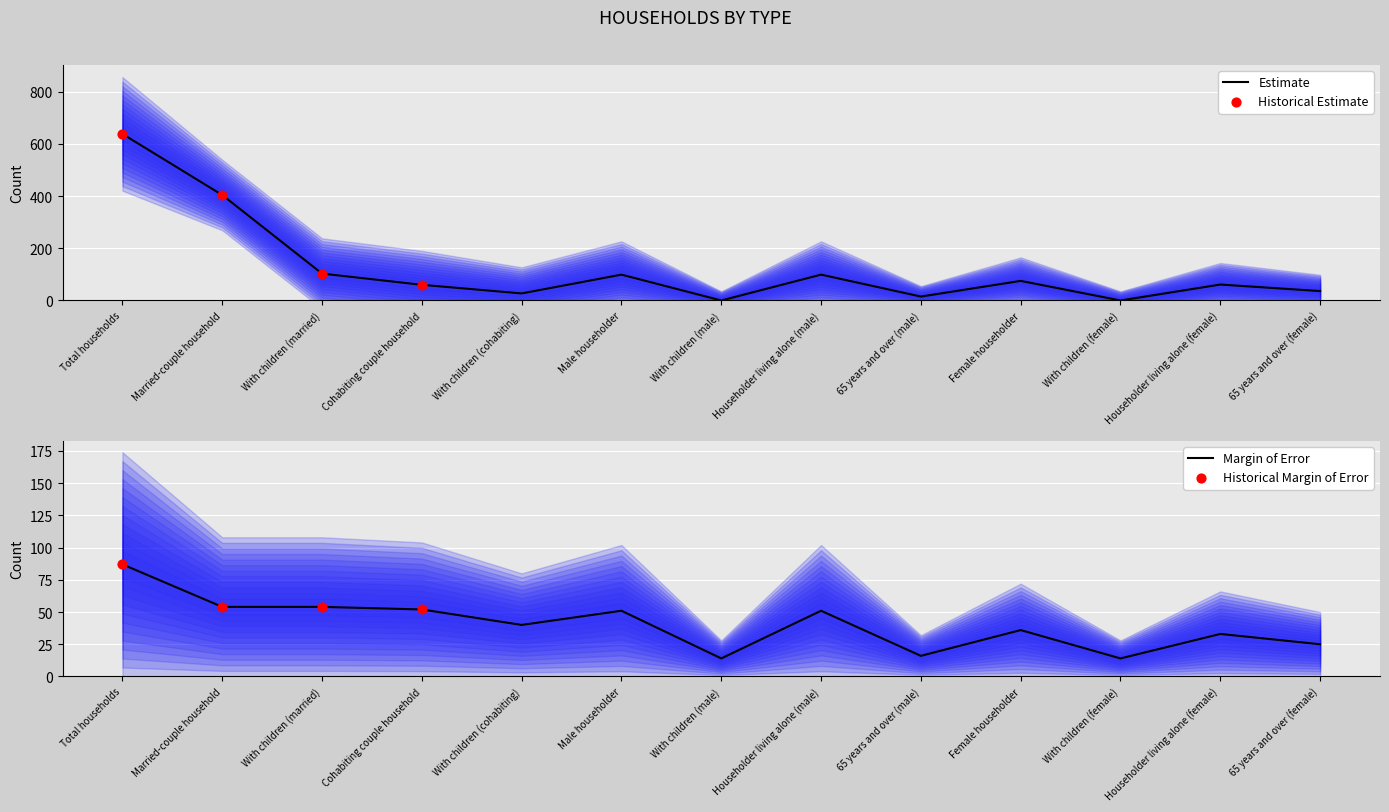

Which series has the largest Y range (max minus min)?

Estimate